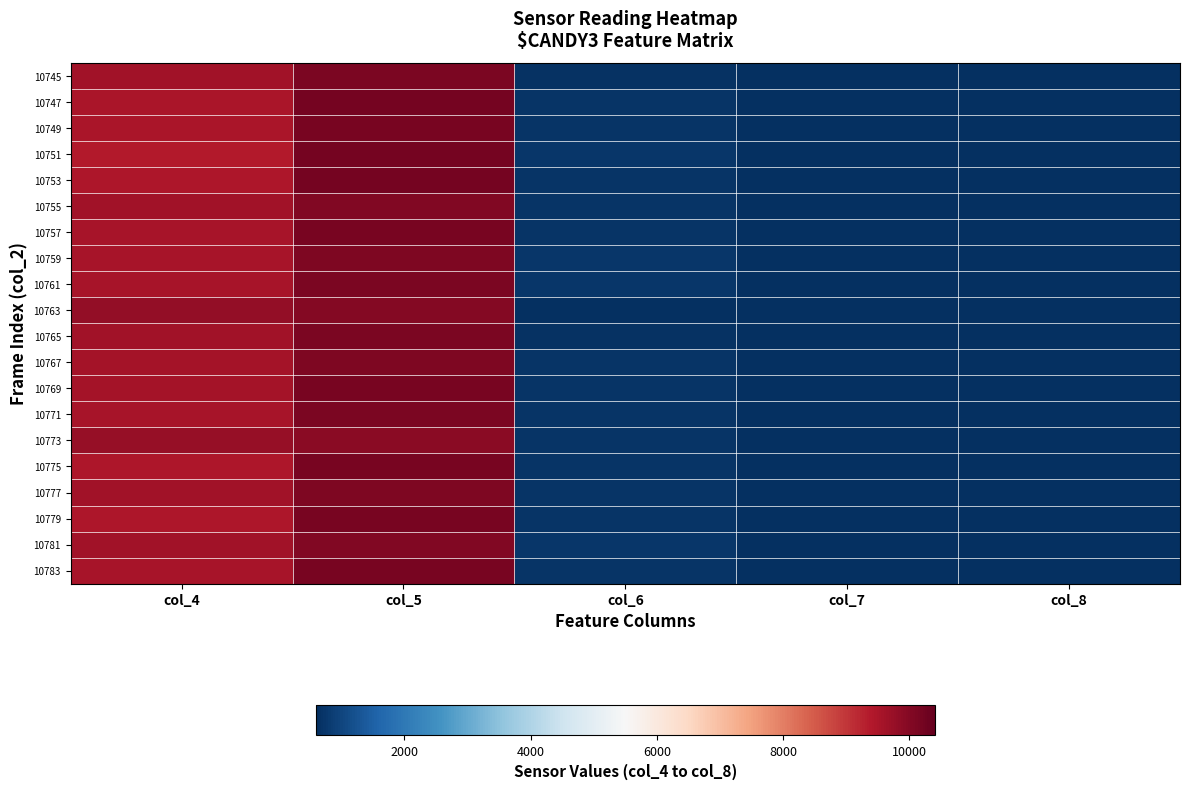

How many distinct data groups are displayed?

20